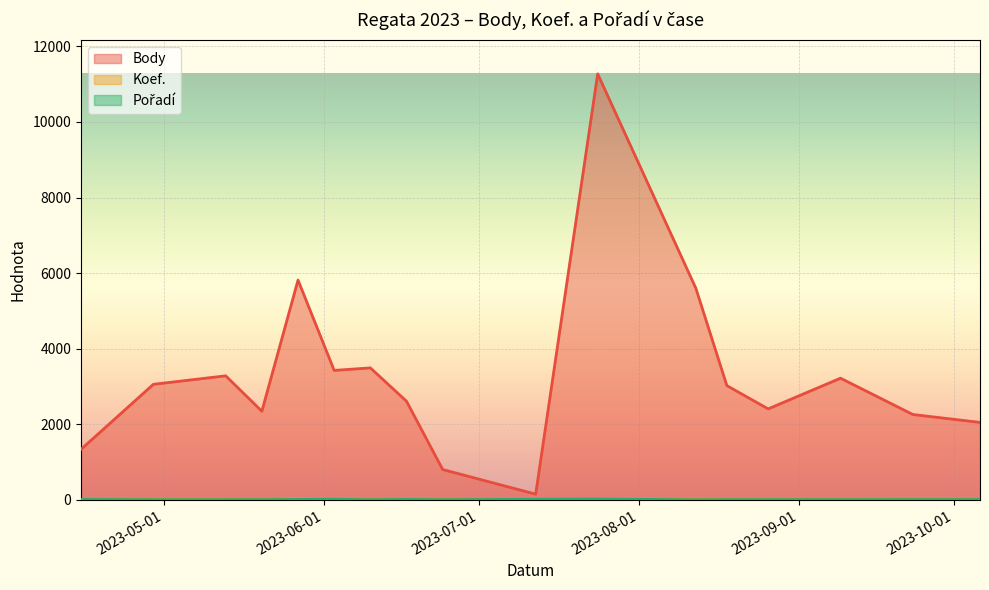

Reading left to right, extract all data points from this chart.

Body: 2023-04-15=1338	2023-04-29=3058	2023-05-13=3283	2023-05-20=2346	2023-05-27=5816	2023-06-03=3426	2023-06-10=3493	2023-06-17=2610	2023-06-24=804	2023-07-12=152	2023-07-24=11271	2023-08-12=5600	2023-08-18=3024	2023-08-26=2408	2023-09-09=3220	2023-09-23=2260	2023-10-06=2050
Koef.: 2023-04-15=7	2023-04-29=7	2023-05-13=7	2023-05-20=7	2023-05-27=24	2023-06-03=12	2023-06-10=7	2023-06-17=12	2023-06-24=2	2023-07-12=1	2023-07-24=36	2023-08-12=7	2023-08-18=7	2023-08-26=7	2023-09-09=7	2023-09-23=7	2023-10-06=7
Pořadí: 2023-04-15=13	2023-04-29=6	2023-05-13=6	2023-05-20=7	2023-05-27=13	2023-06-03=17	2023-06-10=6	2023-06-17=13	2023-06-24=6	2023-07-12=16	2023-07-24=27	2023-08-12=3	2023-08-18=7	2023-08-26=8	2023-09-09=7	2023-09-23=9	2023-10-06=9